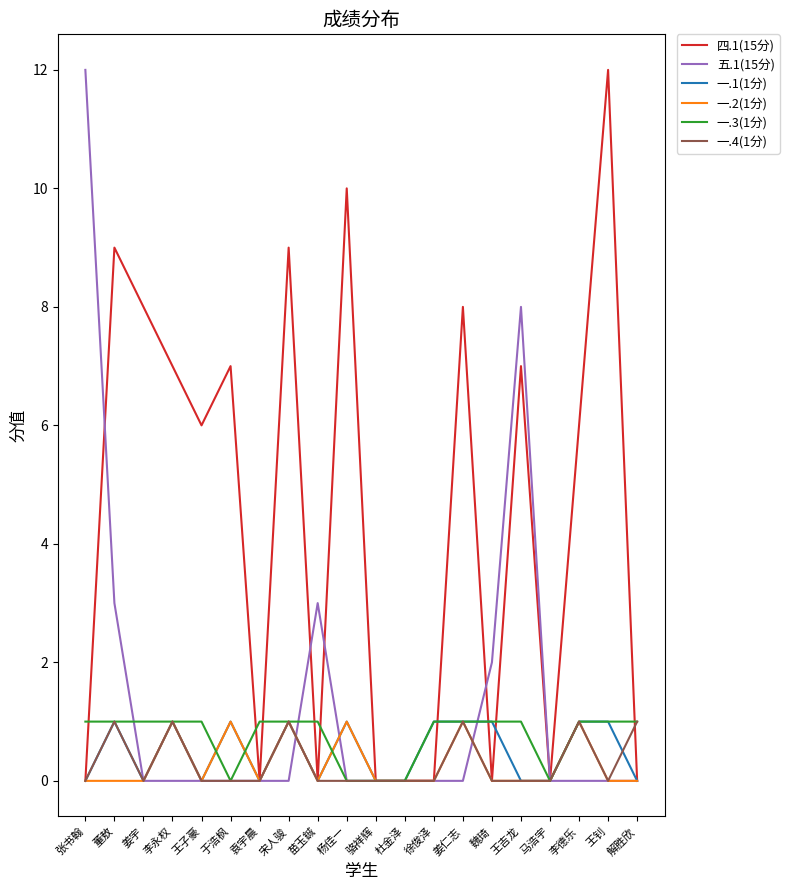

The value of 一.3(1分) at 王子豪 is 0. True or false?

False